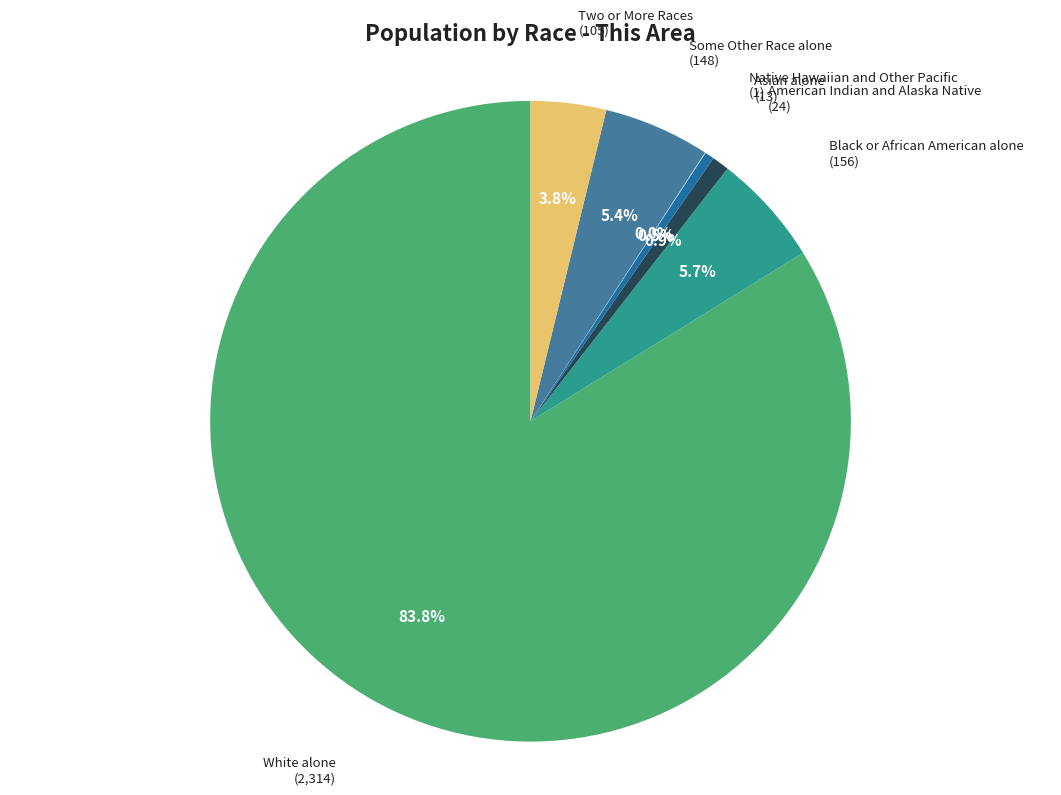

What is the total percentage of Two or More Races and Asian alone?

4.3%